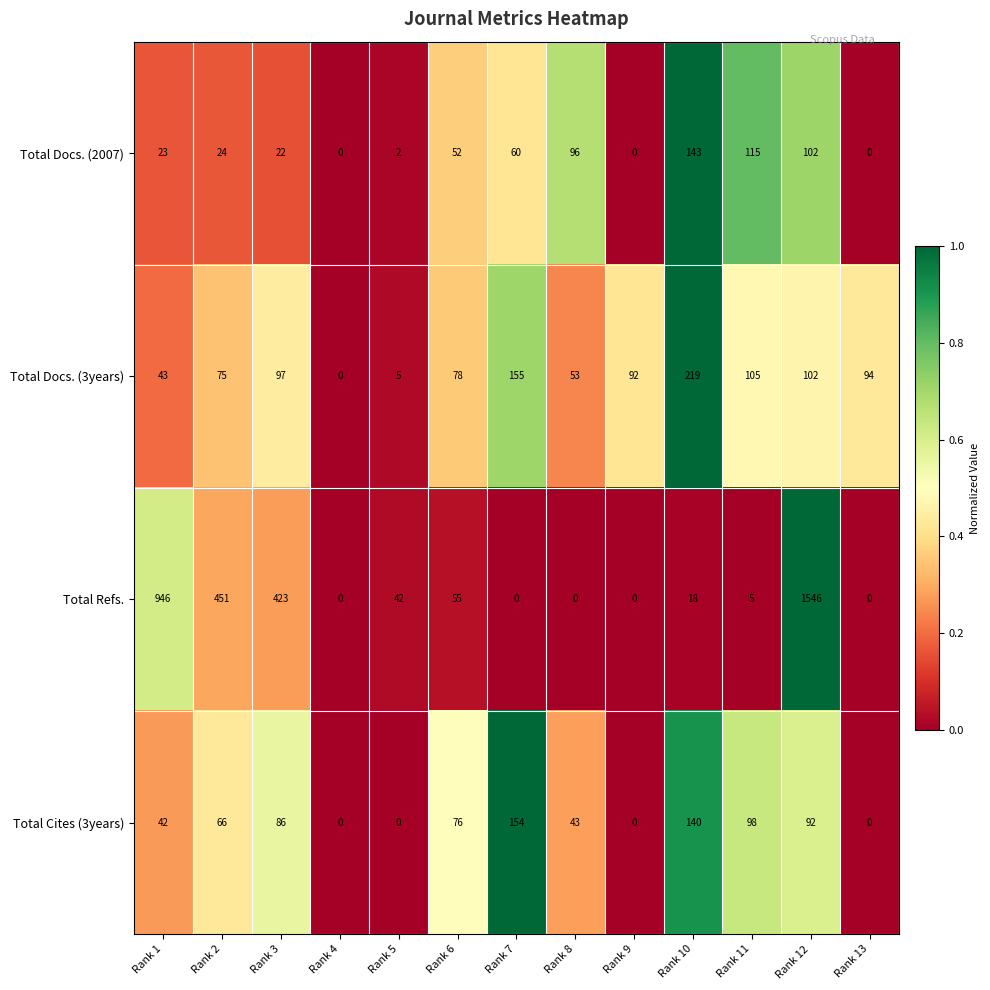

The Total Refs. series shows 5 at Rank 11. True or false?

True